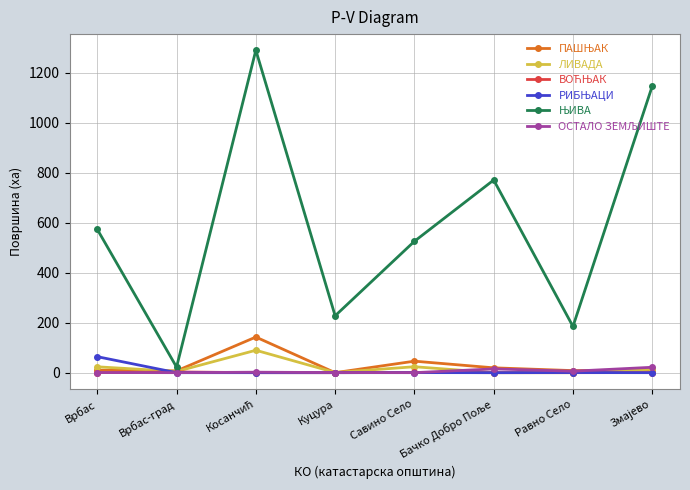

What is the label of the 5th point from the right?

Куцура